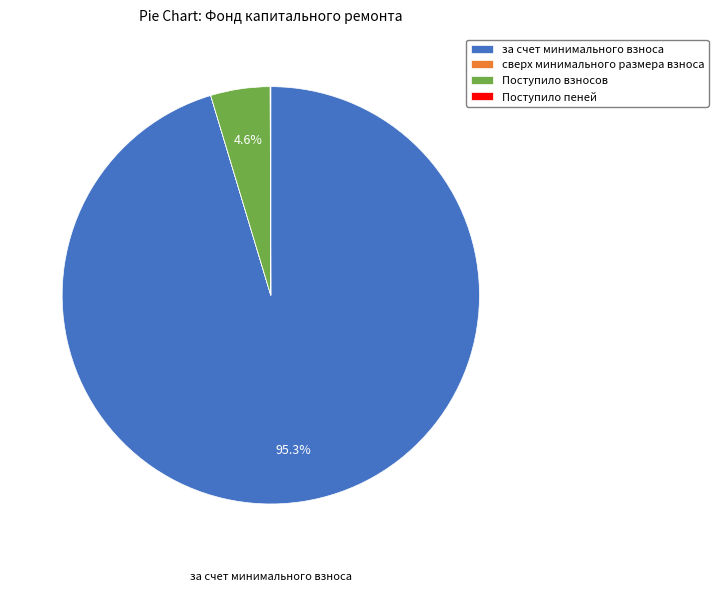

Is за счет минимального взноса the majority of the pie?

Yes